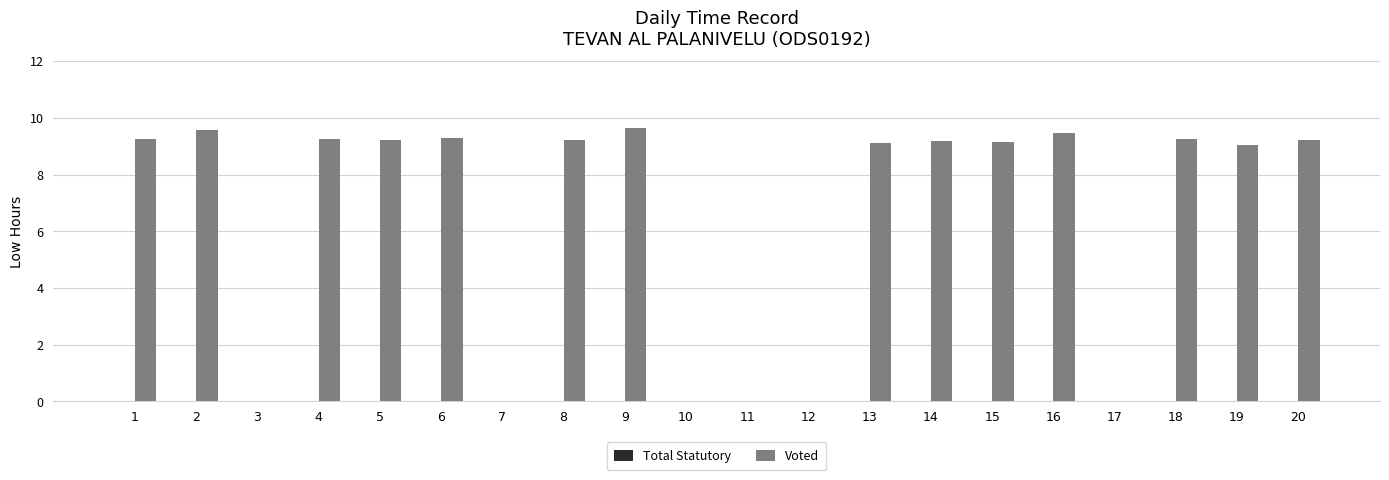

Are the bars horizontal?

No